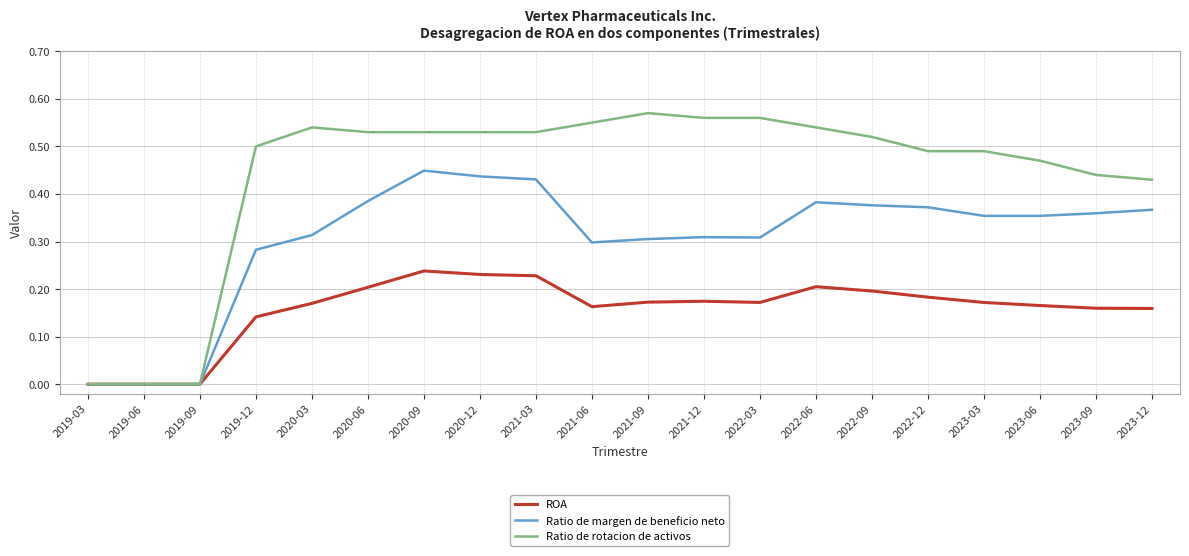

Between 2021-06 and 2023-12, which series saw the biggest shift?

Ratio de rotacion de activos